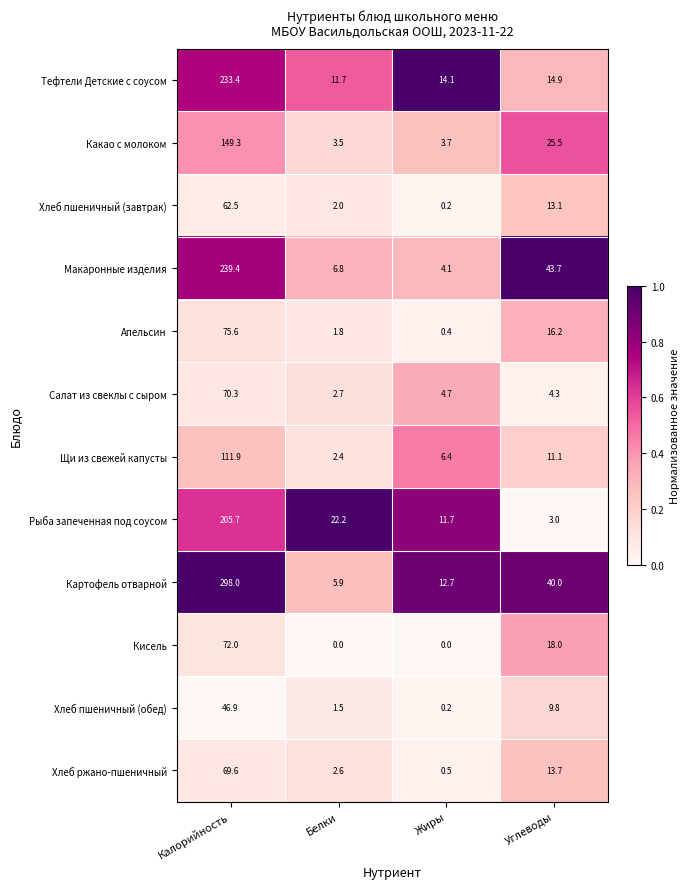

Which series has the largest range (max minus min)?

Картофель отварной